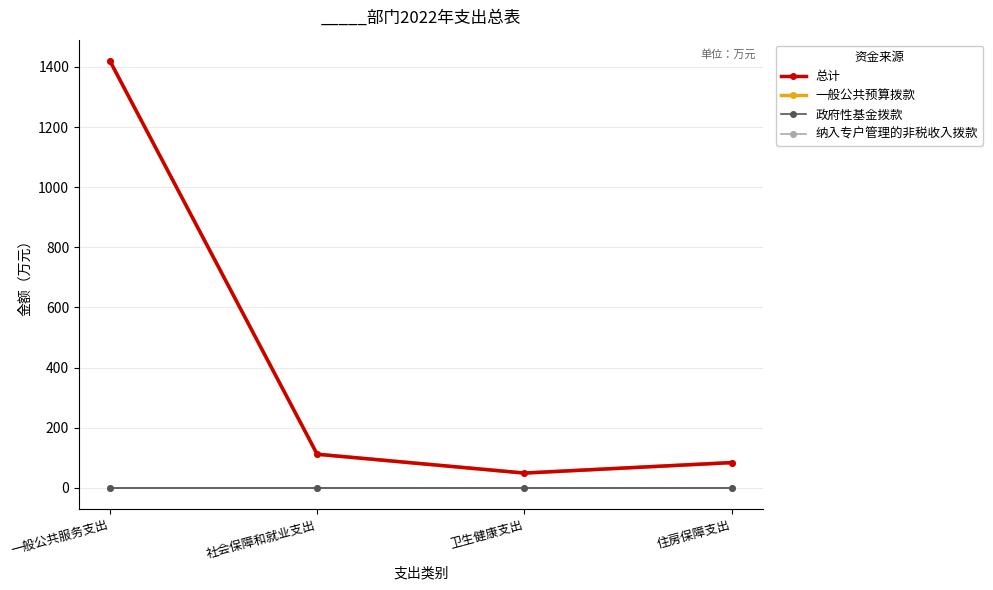

Is this an area chart (filled region under the line)?

No